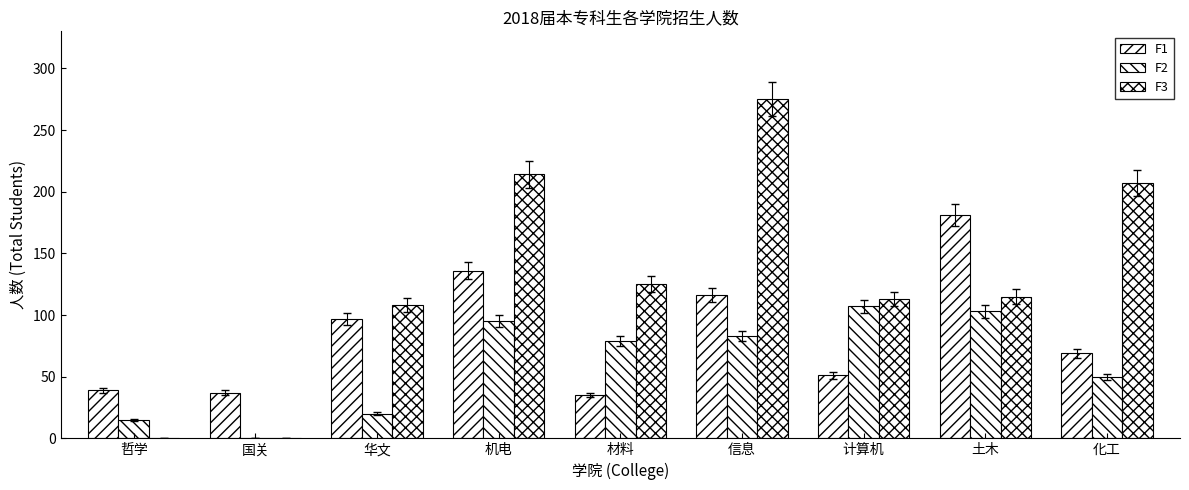

Which category has the highest value in the F1 series?

土木